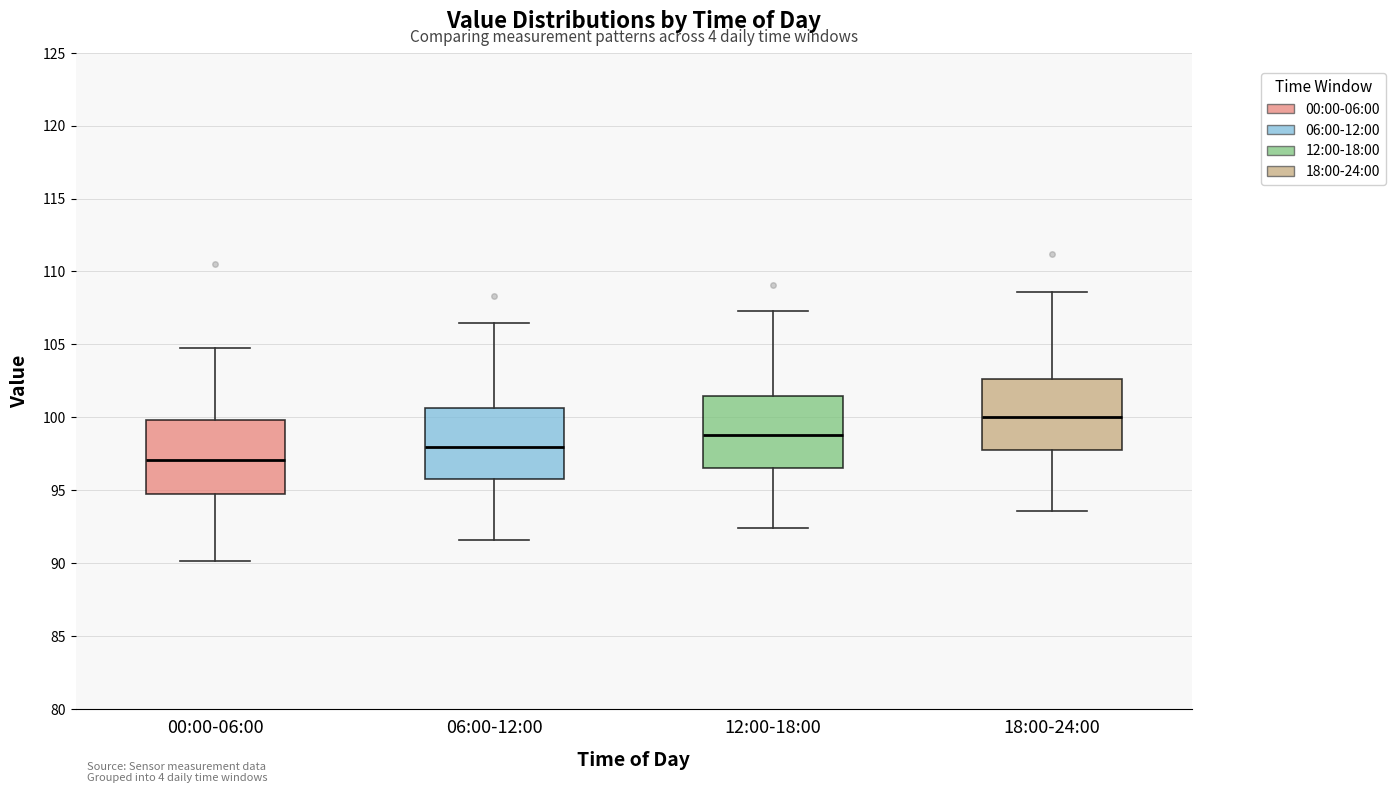

Which box has the highest median line?

18:00-24:00